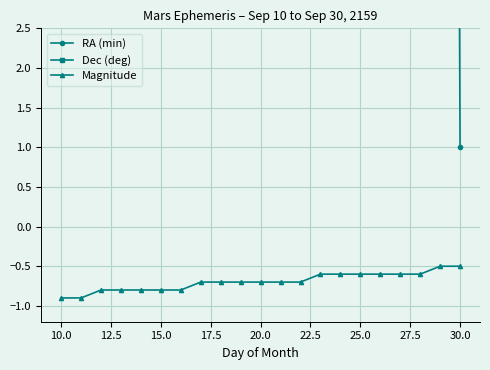

True or false: Magnitude has a value of -0.7 at 20.0.

True